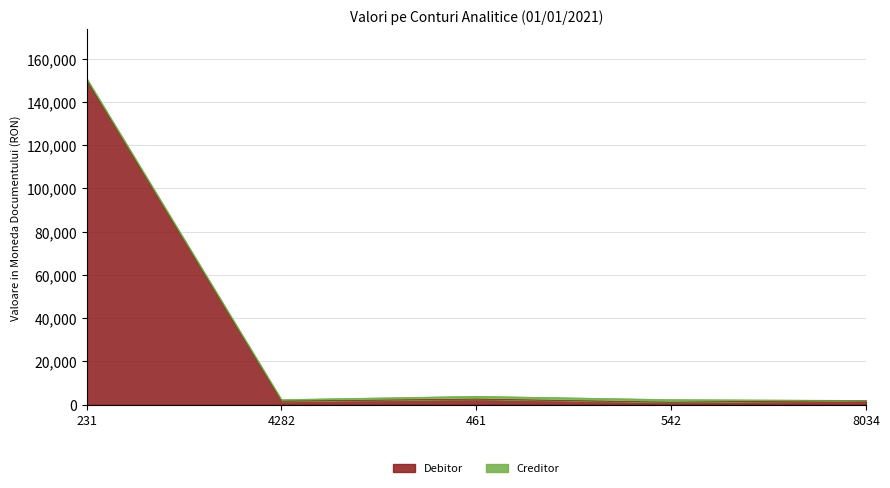

At which category is the sum across all series the highest?

231